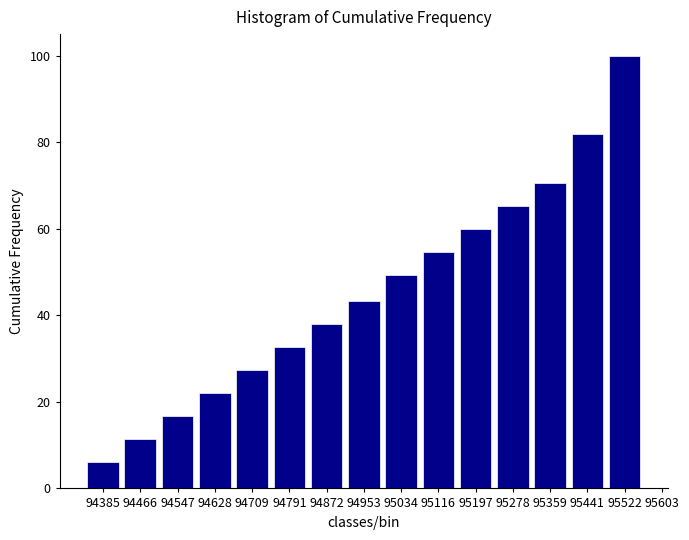

Reading left to right, extract all data points from this chart.

6.0	11.3	16.7	22.0	27.3	32.7	38.0	43.3	49.3	54.7	60.0	65.3	70.7	82.0	100.0